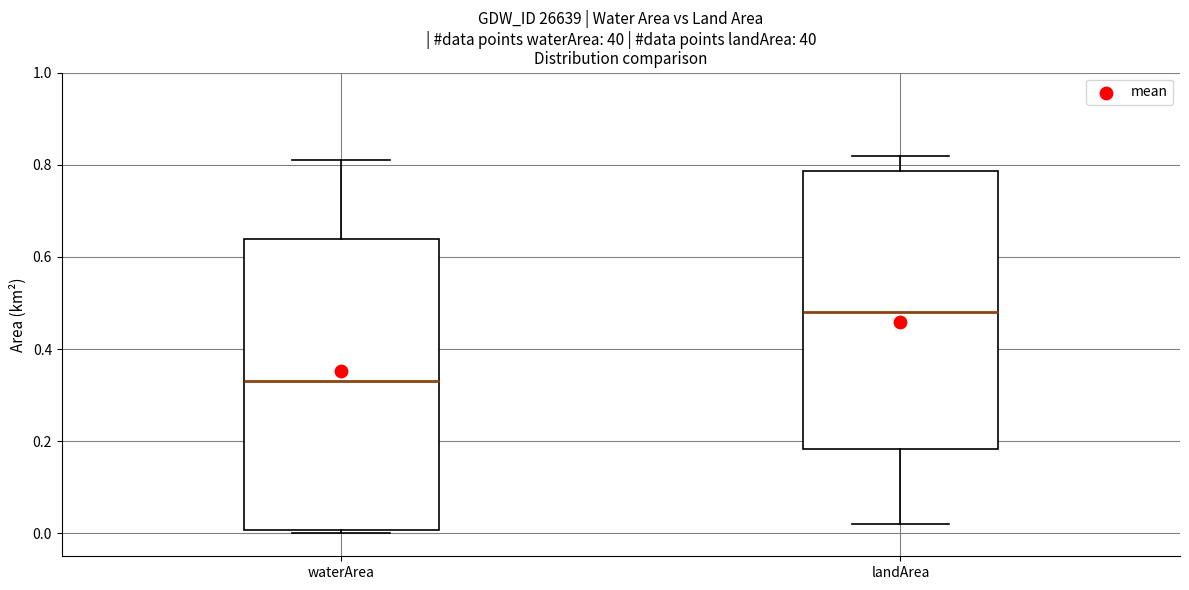

Reading left to right, transcribe this box plot: for each box, give where its median line is, the range the box spans, and where its two whiskers end, as read against the y-axis. The values are not printed on the chart, so give them approximately, as read against the axis.

waterArea: median 0.34, box 0.00 to 0.64, whiskers 0.00 (just below the box's lower edge) to 0.82
landArea: median 0.48, box 0.18 to 0.78, whiskers 0.02 to 0.82